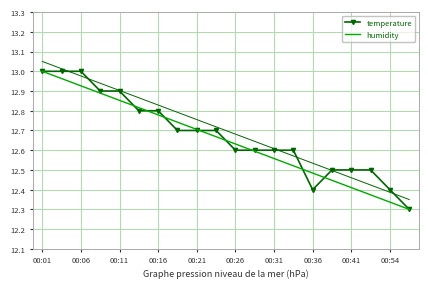

True or false: temperature has a value of 12.4 at 00:36.

True